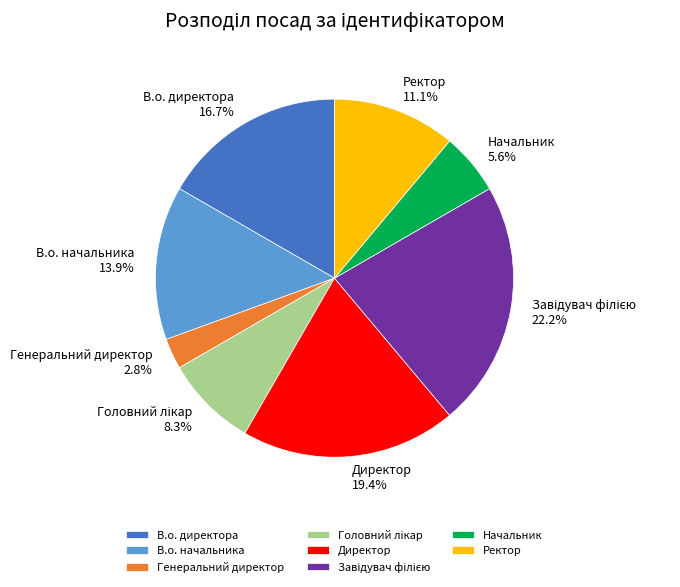

How many slices are in this pie chart?

8